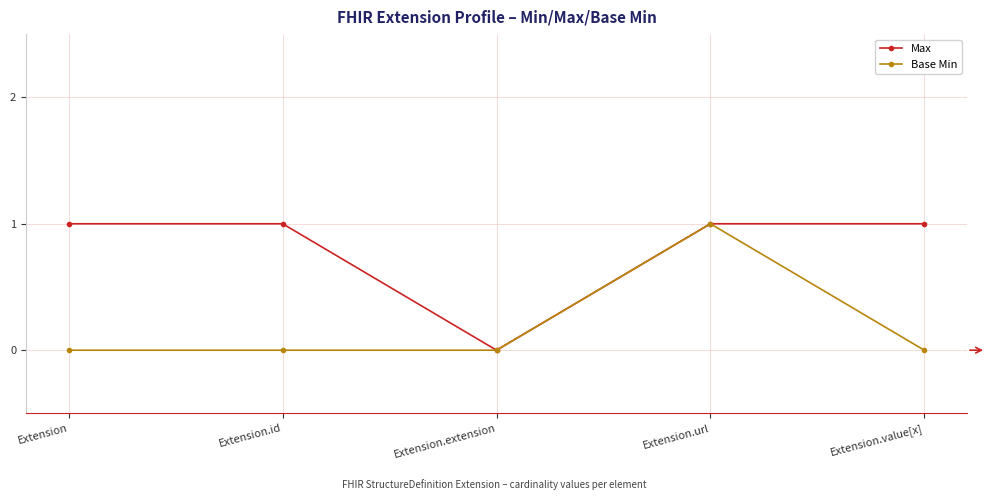

Is the value of Base Min at Extension.value[x] greater than the value of Max at Extension.url?

No